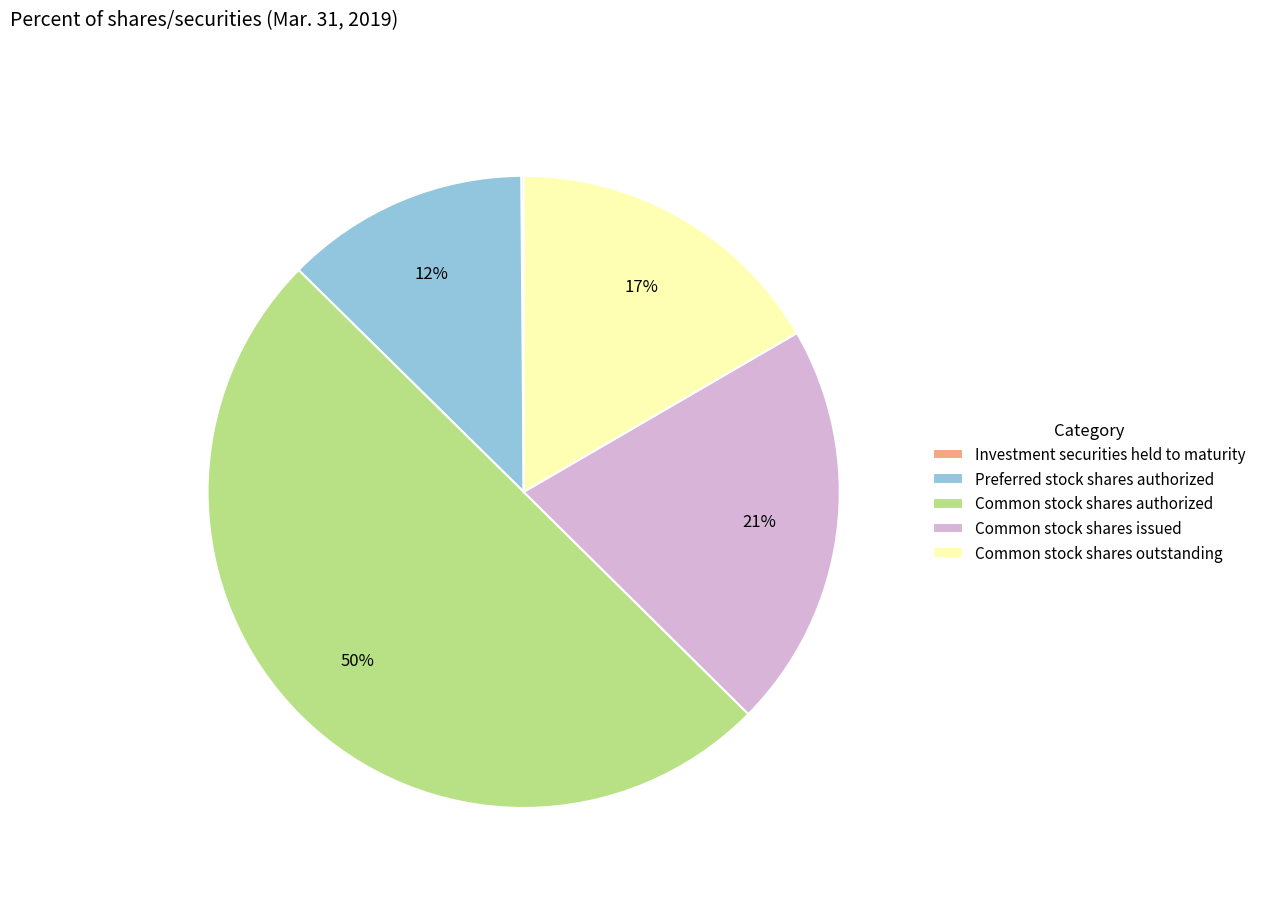

To the nearest percent, what is the difference between the Common stock shares outstanding and Common stock shares issued slice percentages?

4%